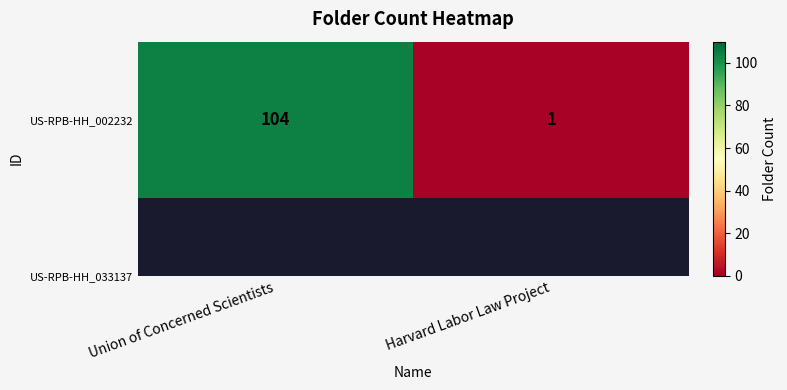

What is the sum of all values?

105